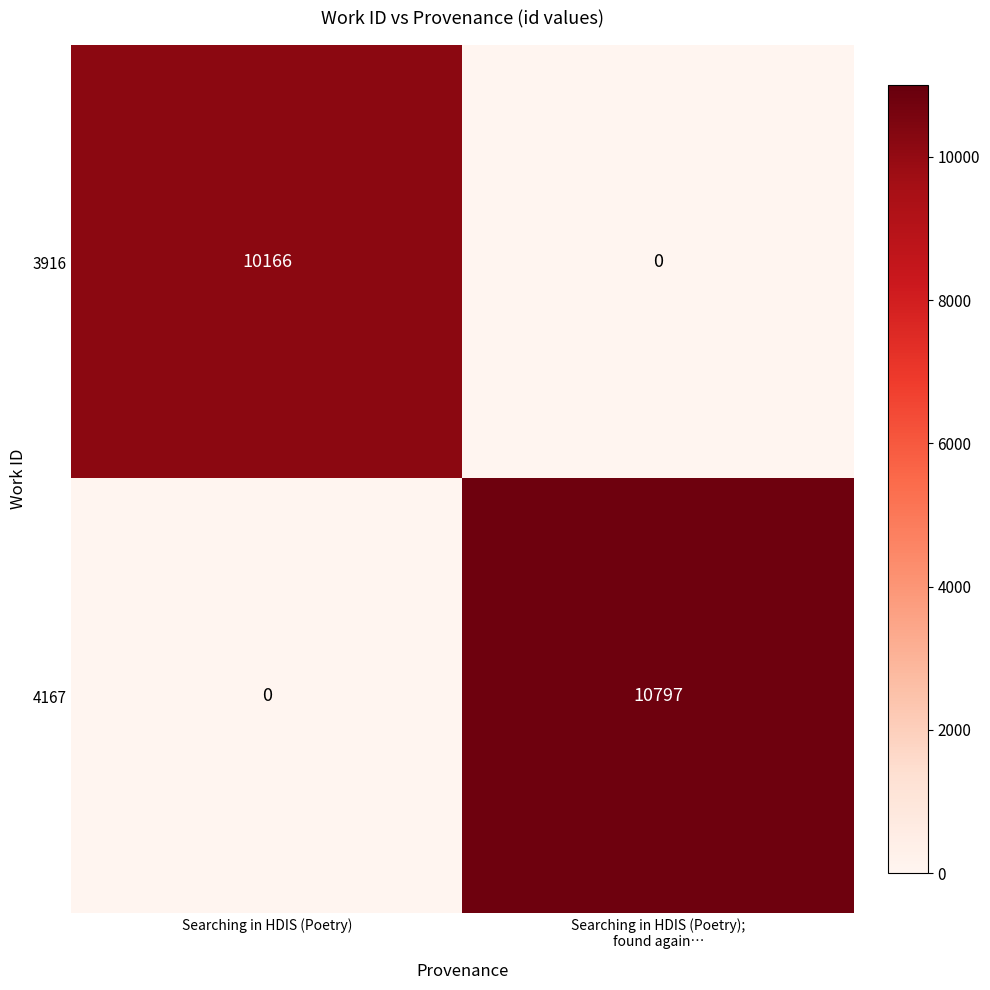

At which label does 4167 reach its minimum?

Searching in HDIS (Poetry)